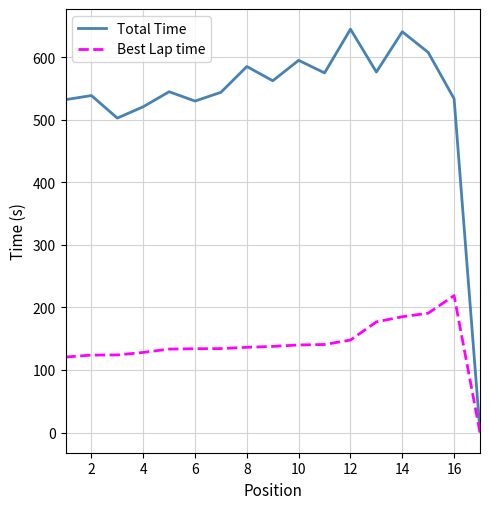

Rank the series by their average value, from lowest to highest.

Best Lap time, Total Time